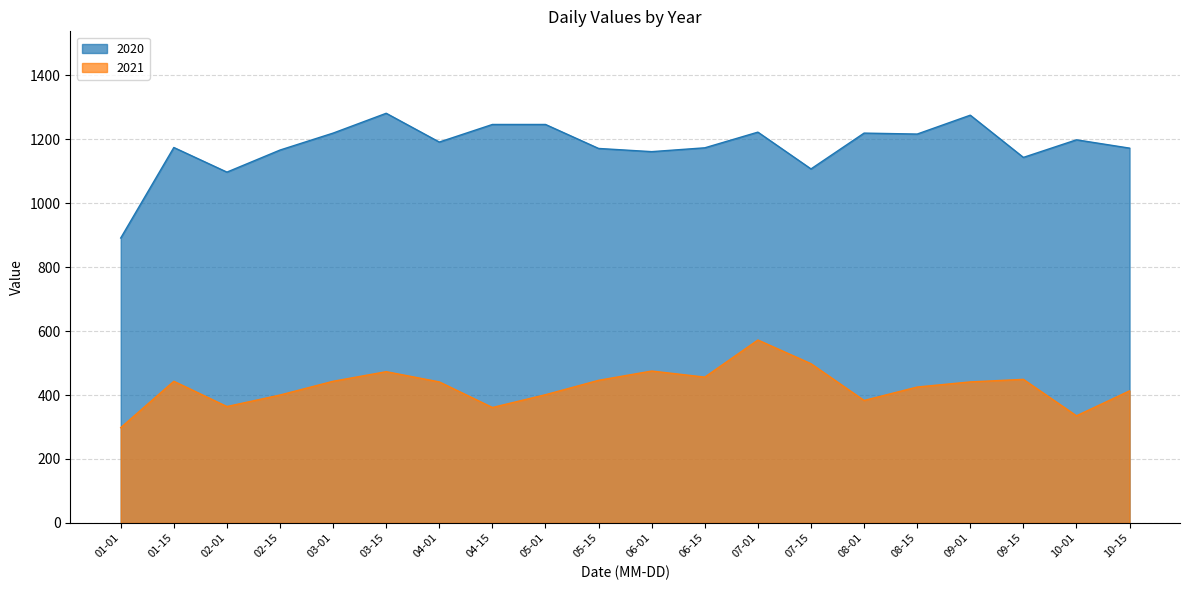

What is the label of the 14th point from the right?

04-01